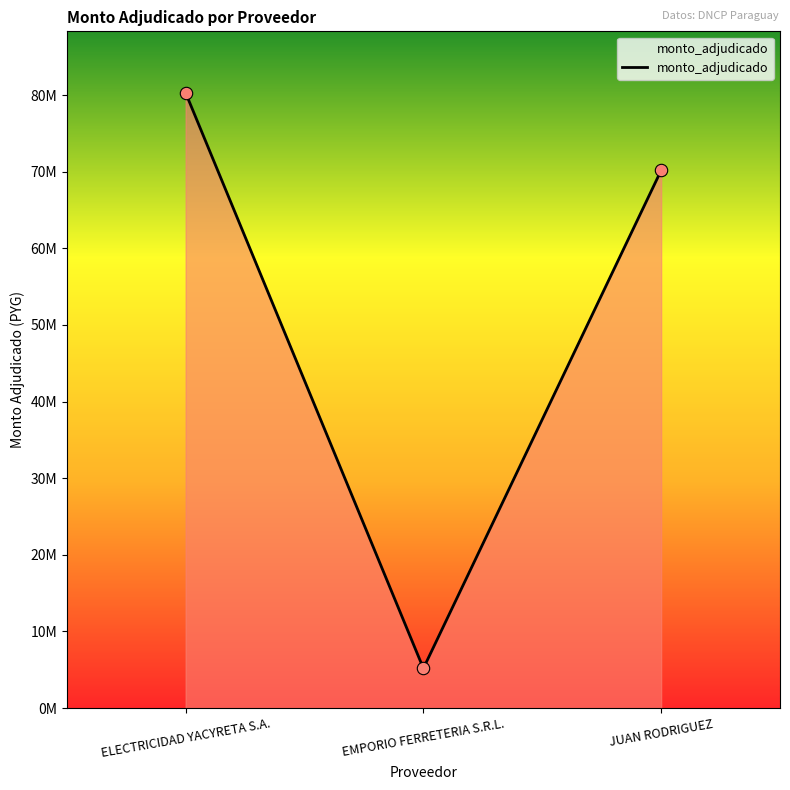

Which has a higher value, JUAN RODRIGUEZ or EMPORIO FERRETERIA S.R.L.?

JUAN RODRIGUEZ